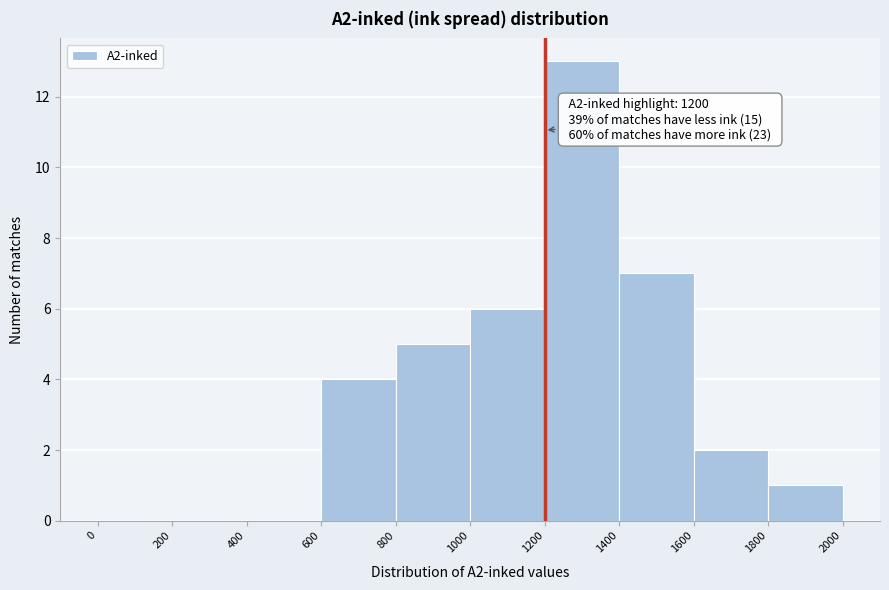

Which range on the x-axis has the tallest bar?

1200 to 1400